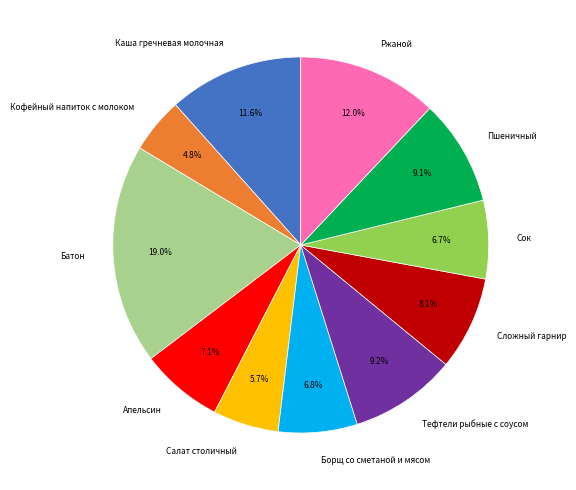

Which has a higher value, Сложный гарнир or Каша гречневая молочная?

Каша гречневая молочная